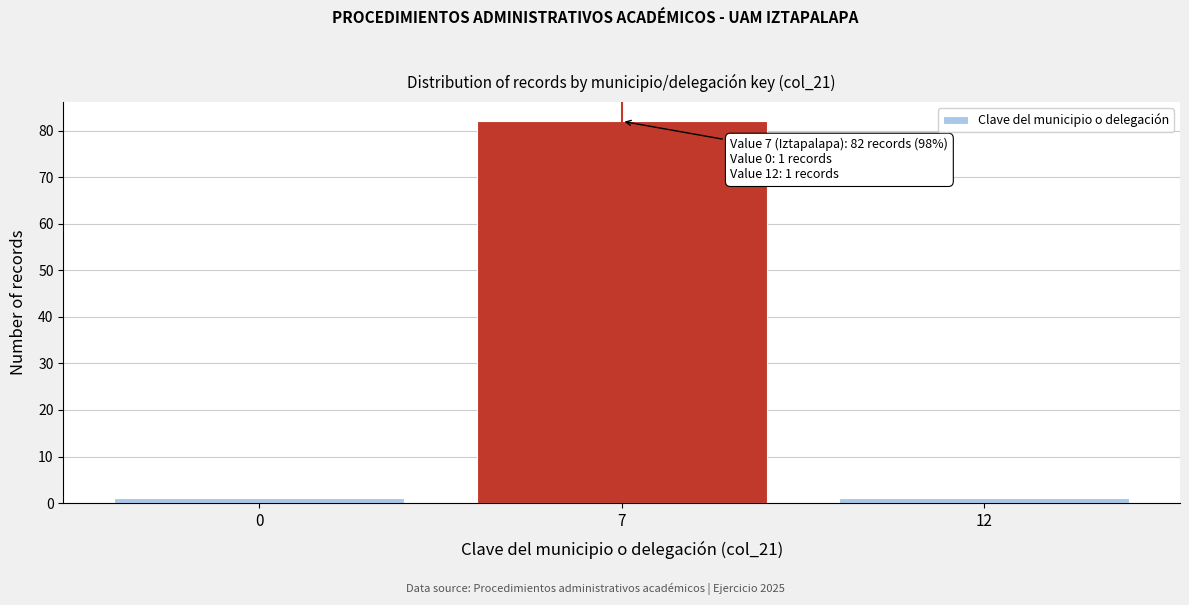

Reading left to right, transcribe all the data shown in this chart.

0=1	7=82	12=1